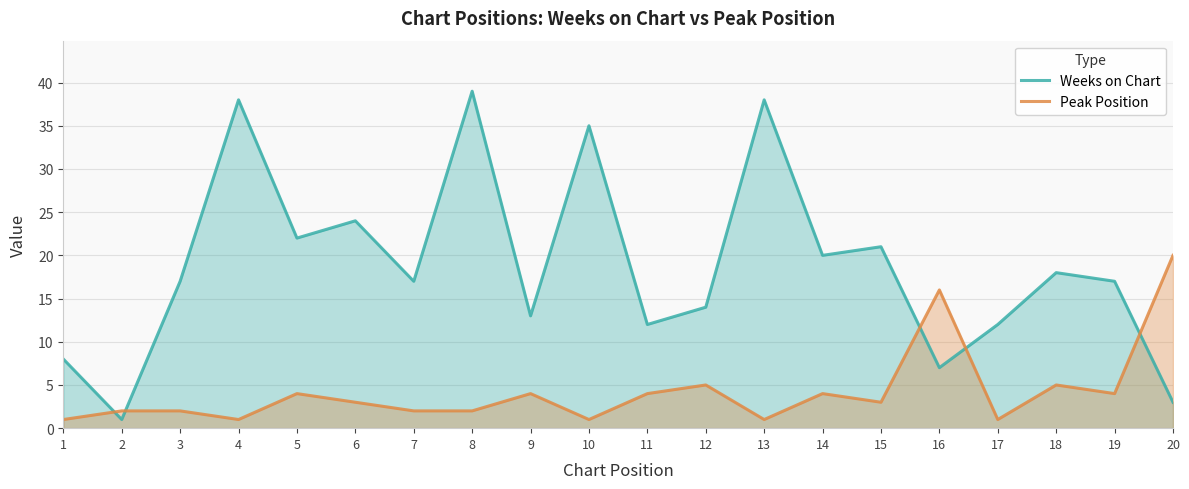

List the labels in order of Weeks on Chart value, largest first.

8, 4, 13, 10, 6, 5, 15, 14, 18, 3, 7, 19, 12, 9, 11, 17, 1, 16, 20, 2